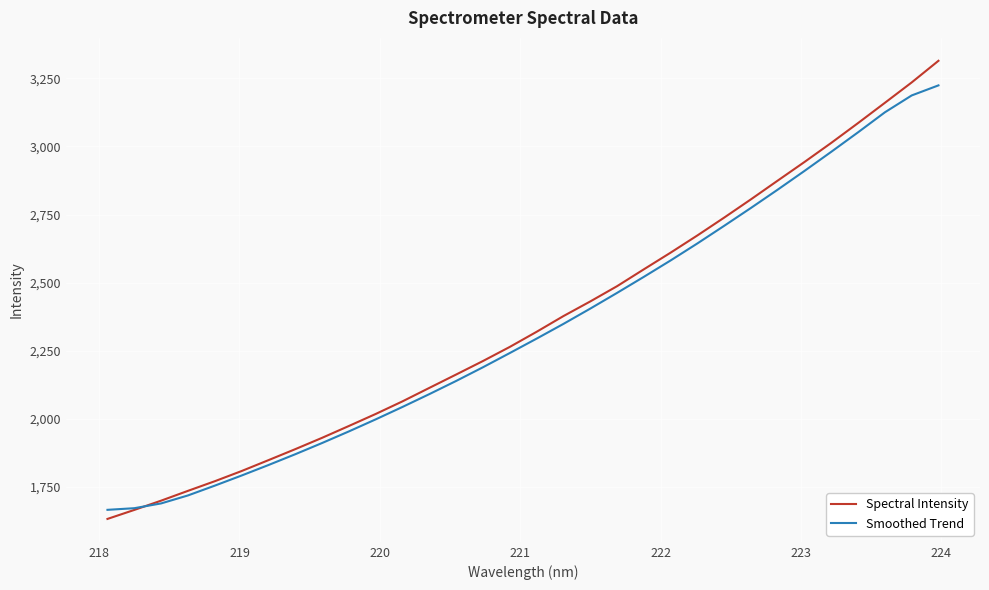

Which series has the largest range (max minus min)?

Spectral Intensity